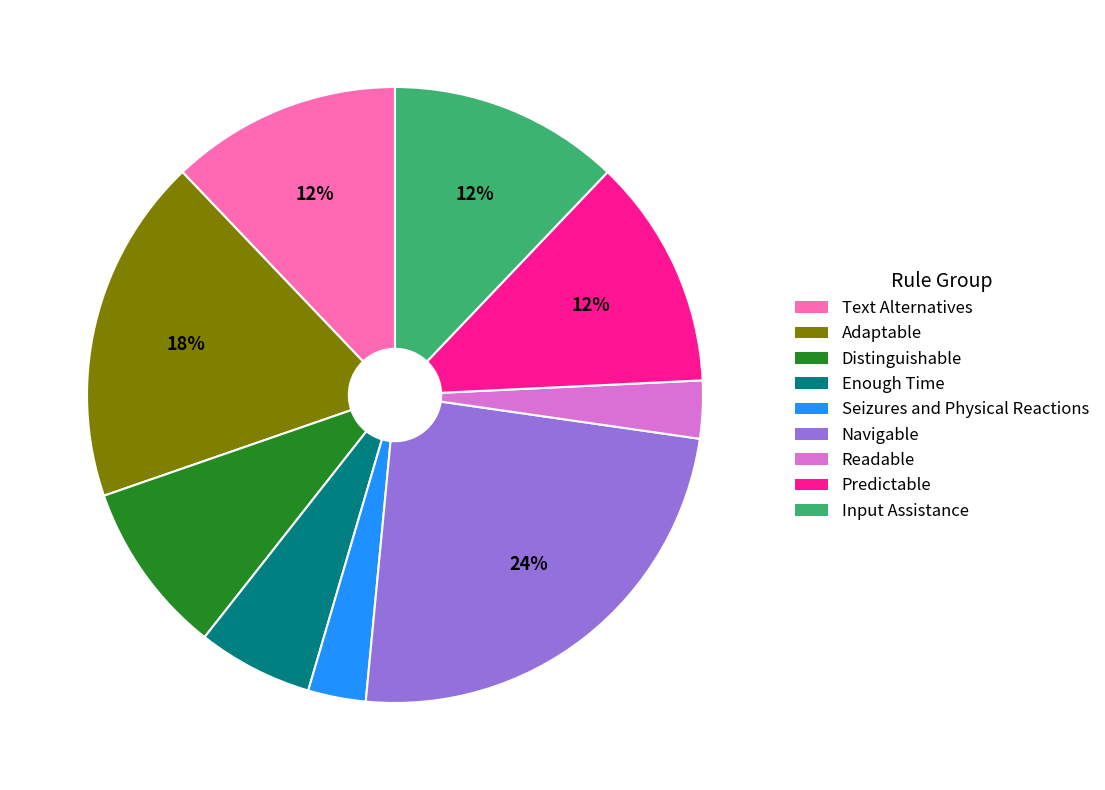

Does any single category account for the majority?

No